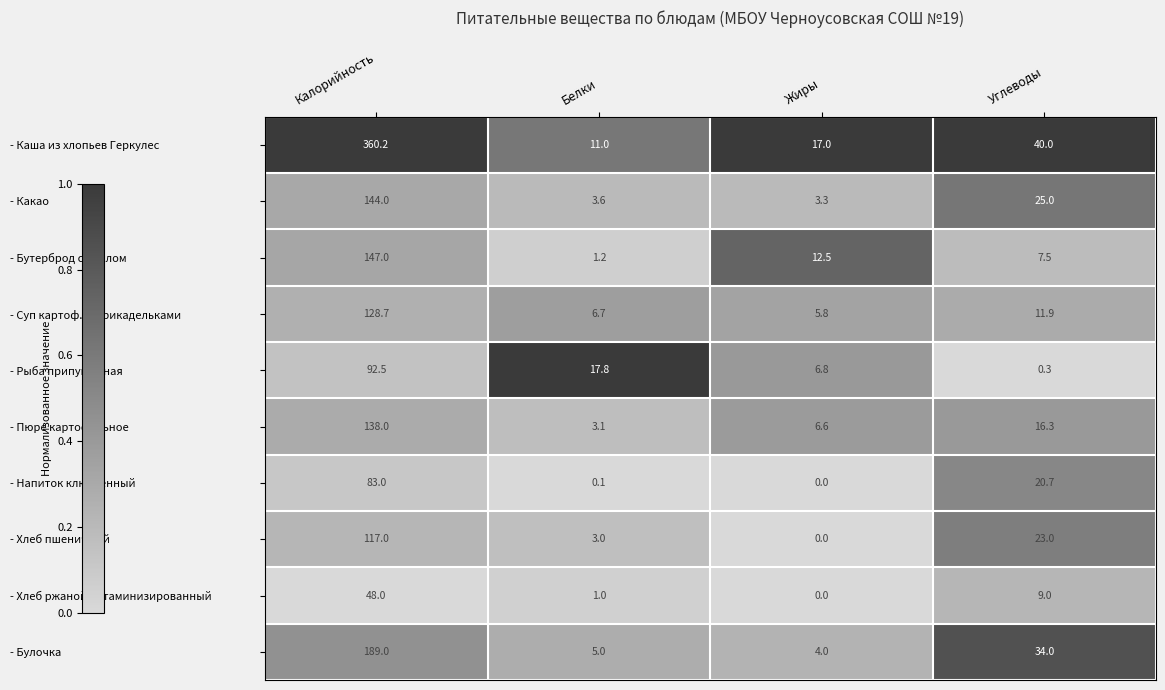

What is the difference between the - Напиток клюквенный values at Жиры and Калорийность?

83.0